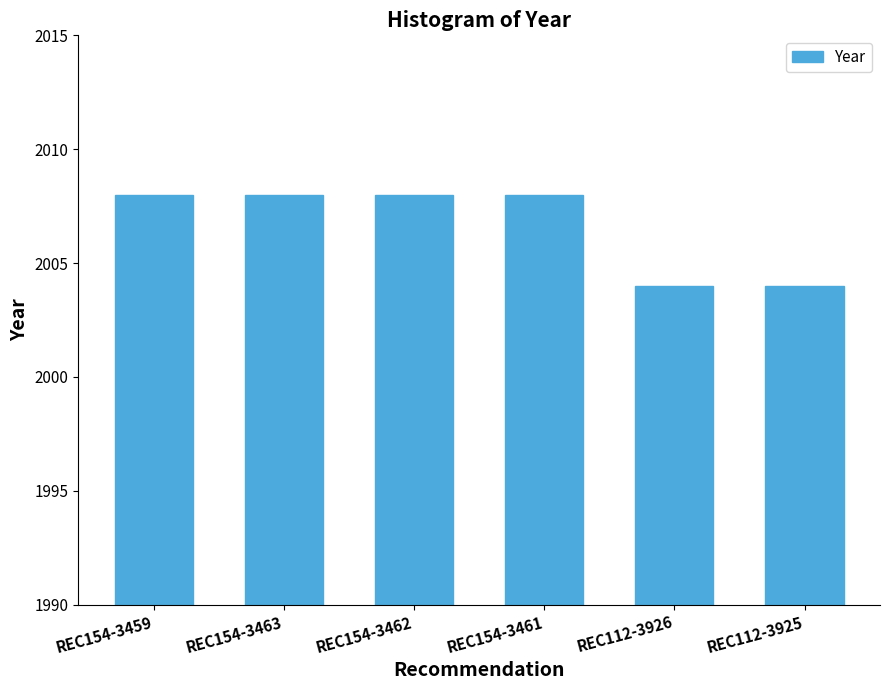

How many categories are shown in the chart?

6